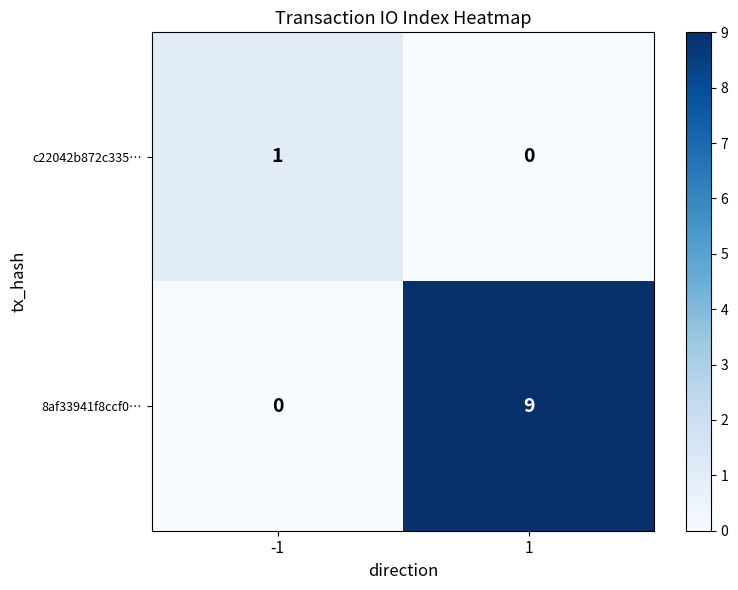

At -1, list the series in order from largest to smallest.

c22042b872c335…, 8af33941f8ccf0…